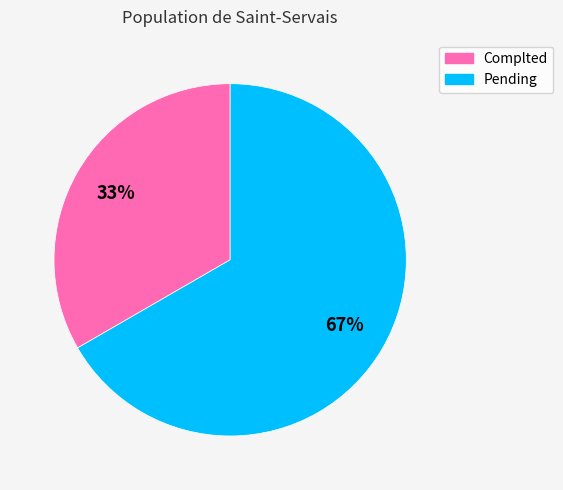

Is Complted the majority of the pie?

No